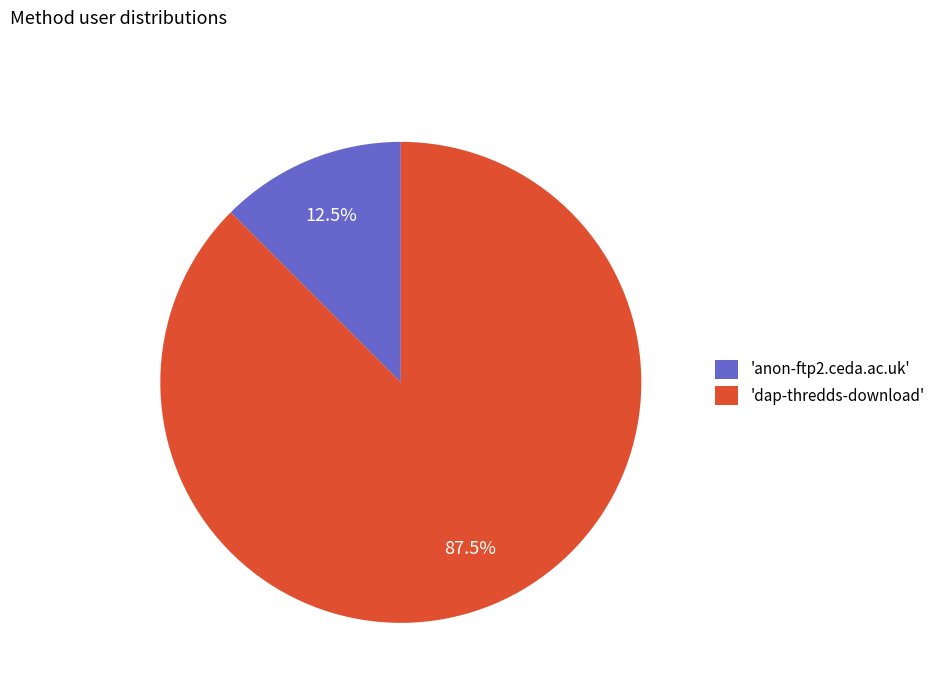

Which slice is the largest?

'dap-thredds-download'